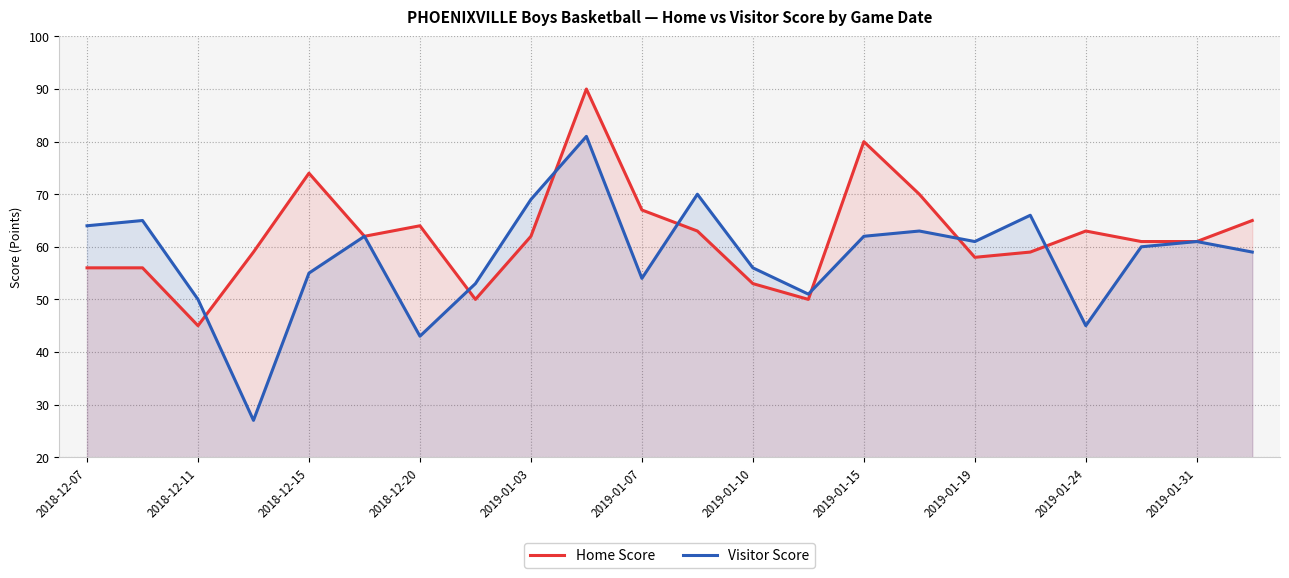

Reading right to left, list all the values displayed in this chart.

Home Score: 65	61	61	63	59	58	70	80	50	53	63	67	90	62	50	64	62	74	59	45	56	56
Visitor Score: 59	61	60	45	66	61	63	62	51	56	70	54	81	69	53	43	62	55	27	50	65	64